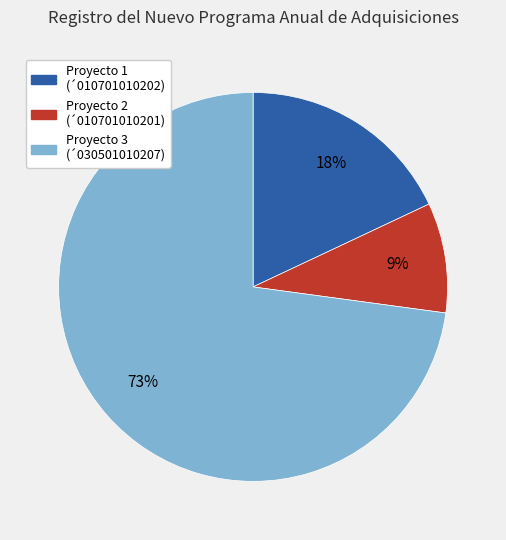

Is there any slice that represents more than half of the pie?

Yes